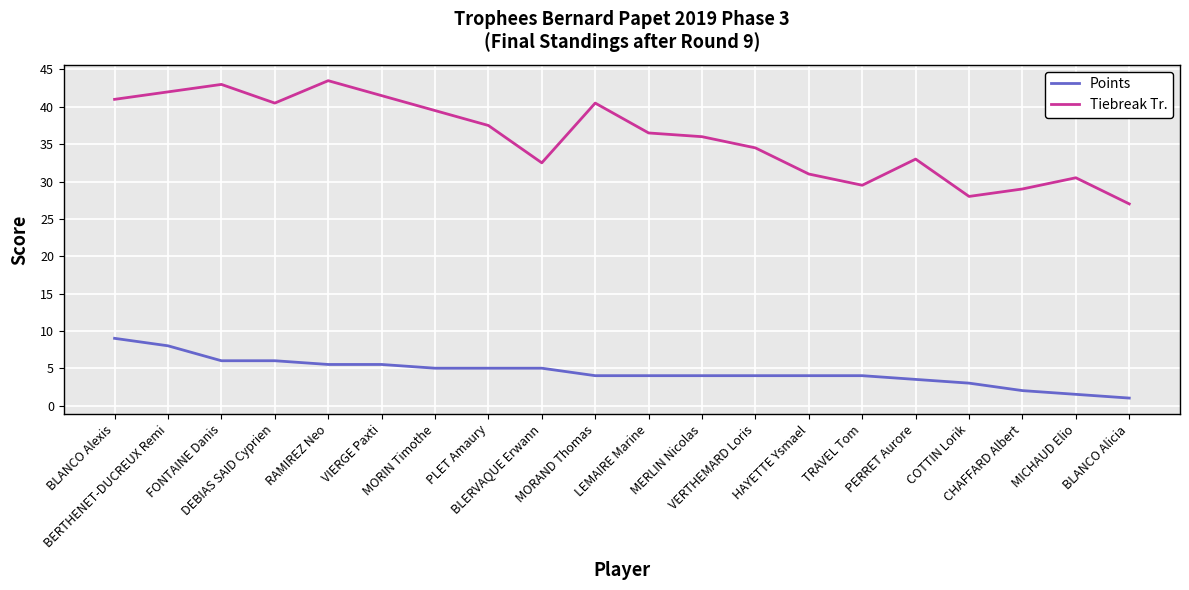

Which series has the widest spread of values?

Tiebreak Tr.